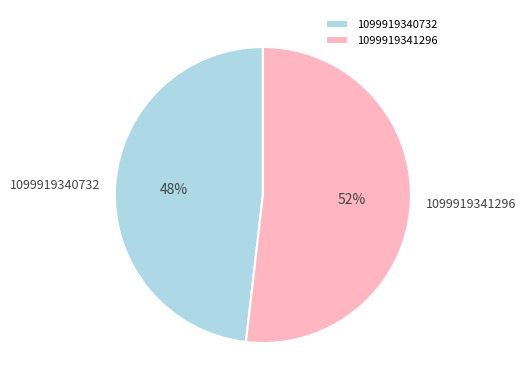

Is it true that 1099919341296 is 52% of the pie?

True